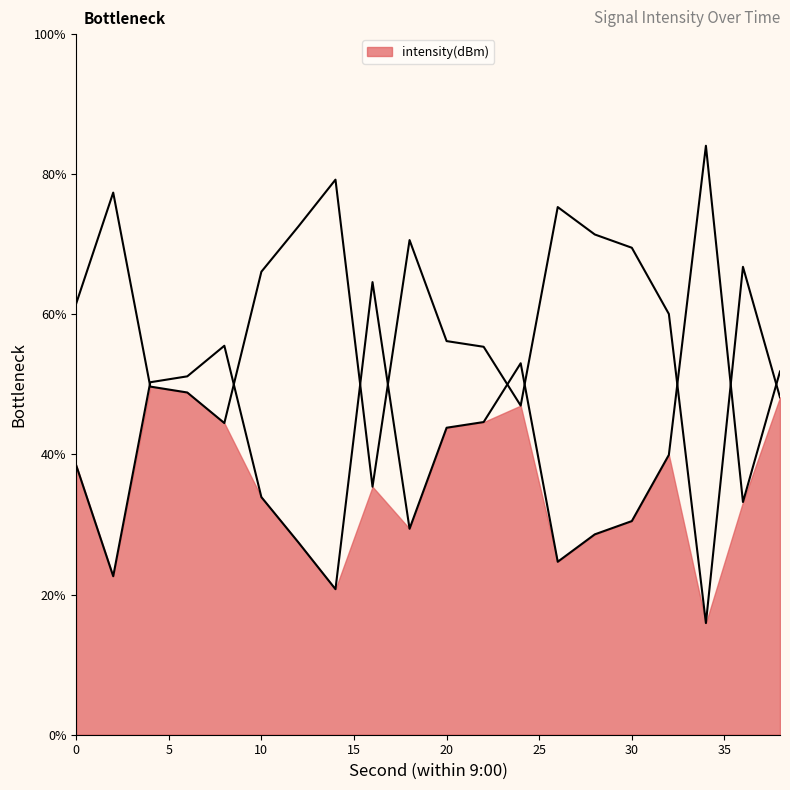

What is the change in value from 10 to 36?

-0.7